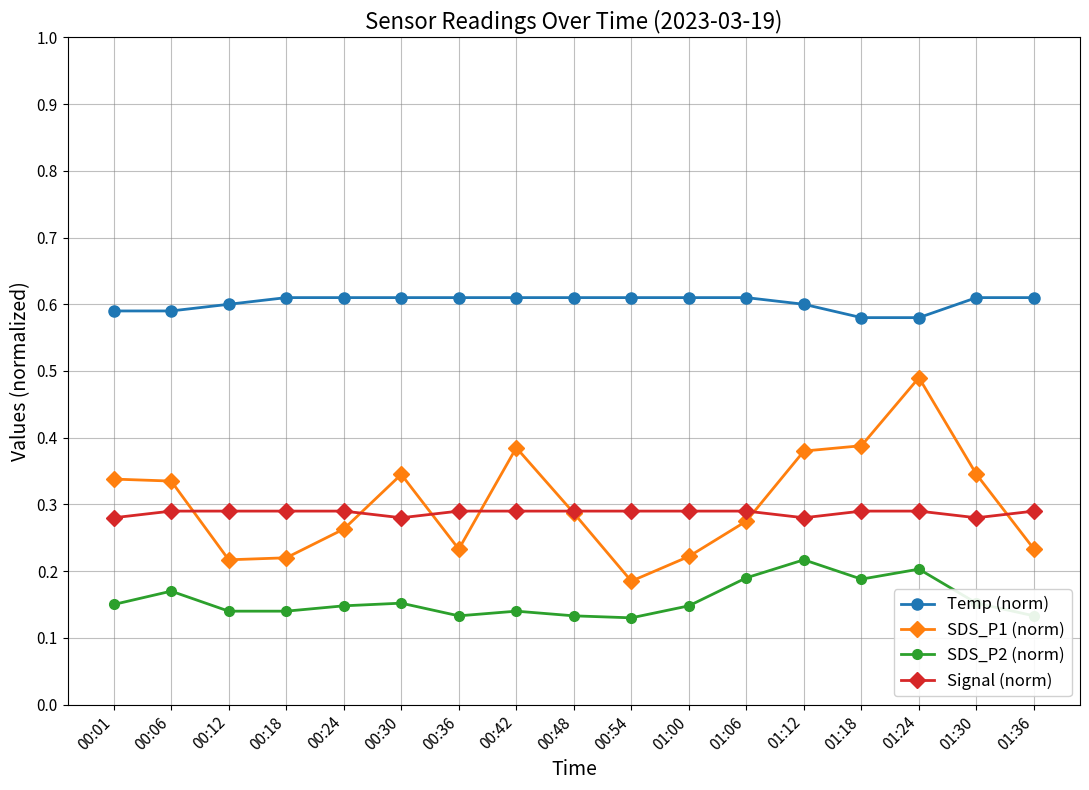

Which series has the widest spread of values?

SDS_P1 (norm)